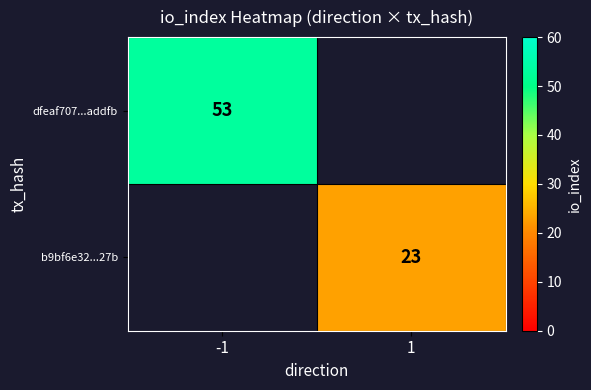

The value of b9bf6e32...27b at 1 is 23. True or false?

True